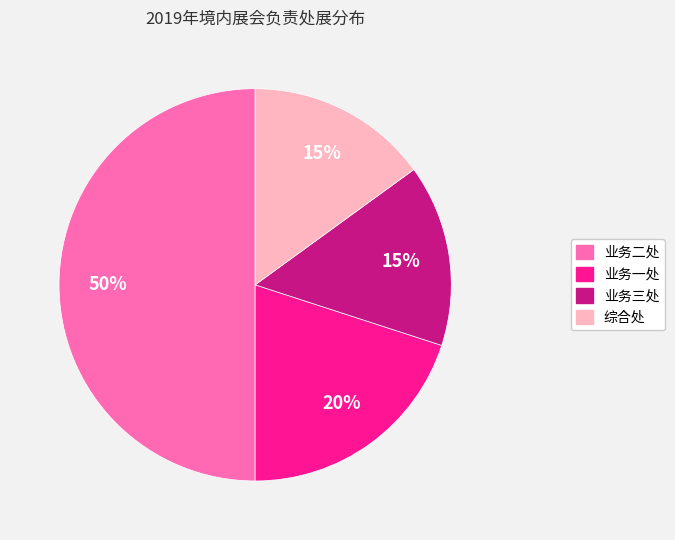

What is the largest slice in the pie chart?

业务二处